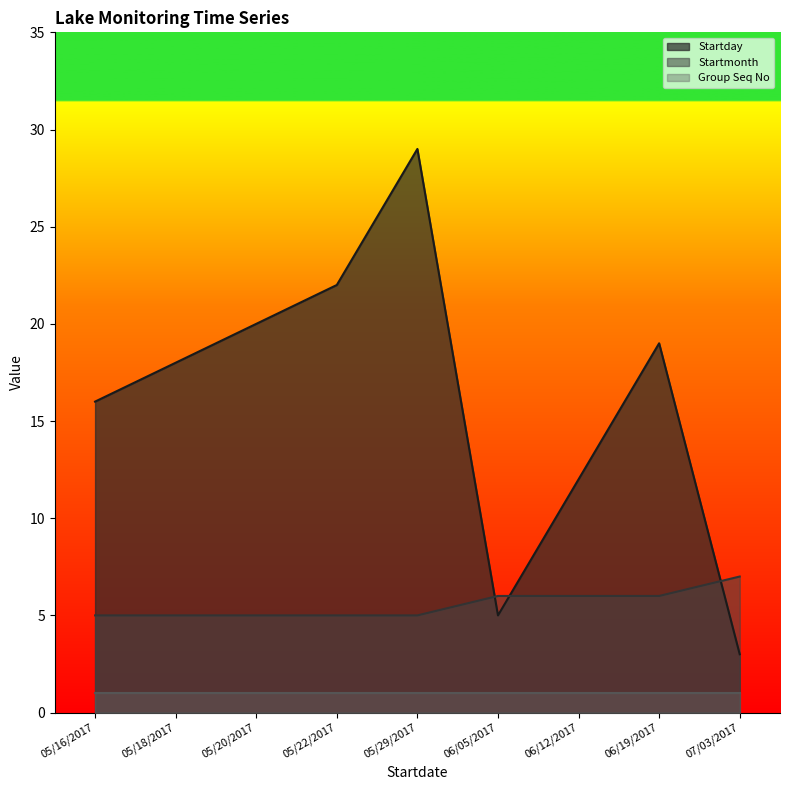

Is the value of Startday at 07/03/2017 greater than the value of Startmonth at 05/22/2017?

No